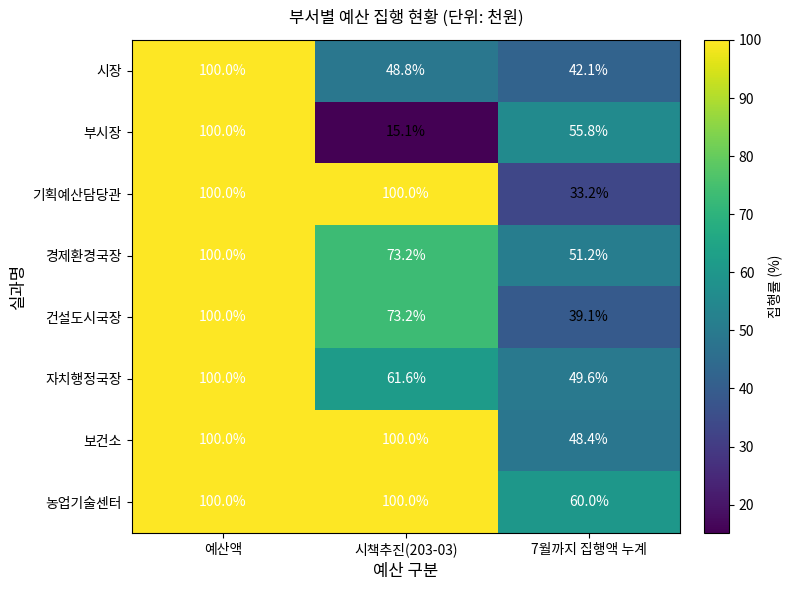

At which category is the sum across all series the highest?

예산액